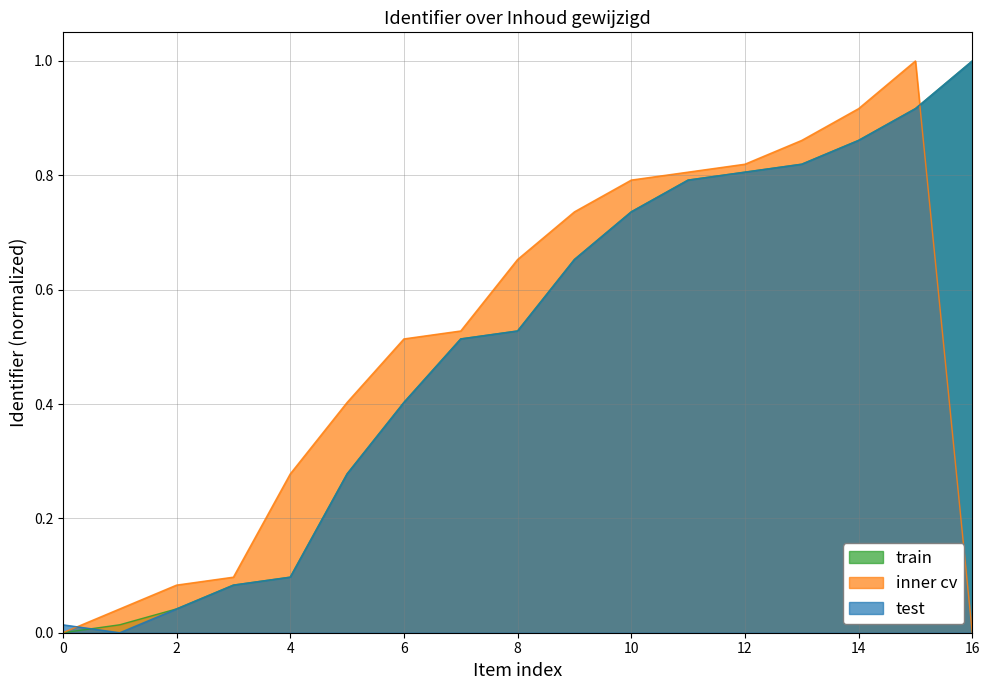

What is the approximate value of train at 2021-02-15 18:23:59?

0.8